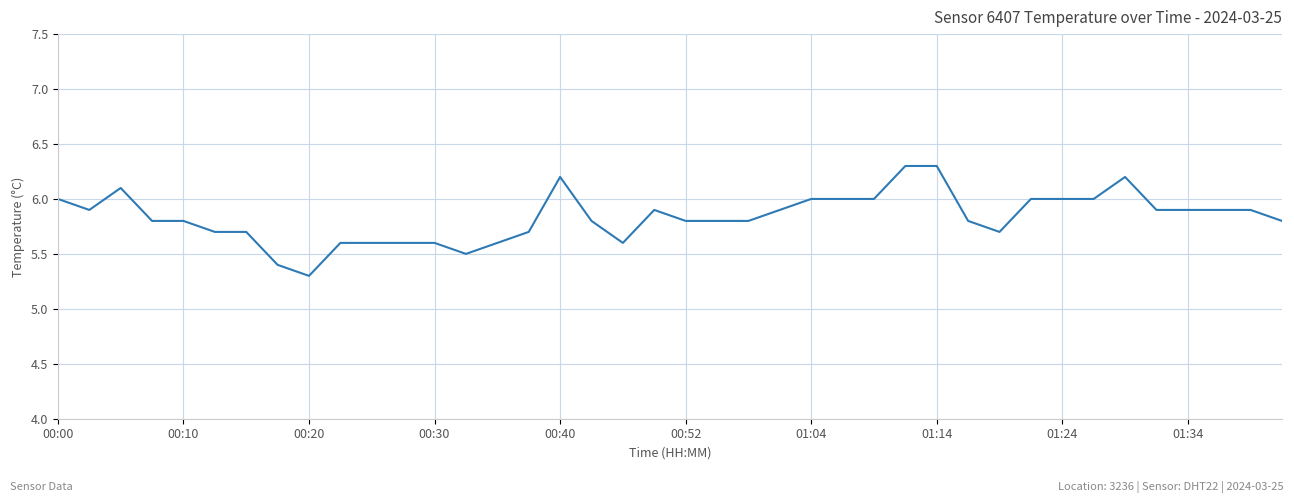

What is the difference between the maximum and minimum values?

1.0